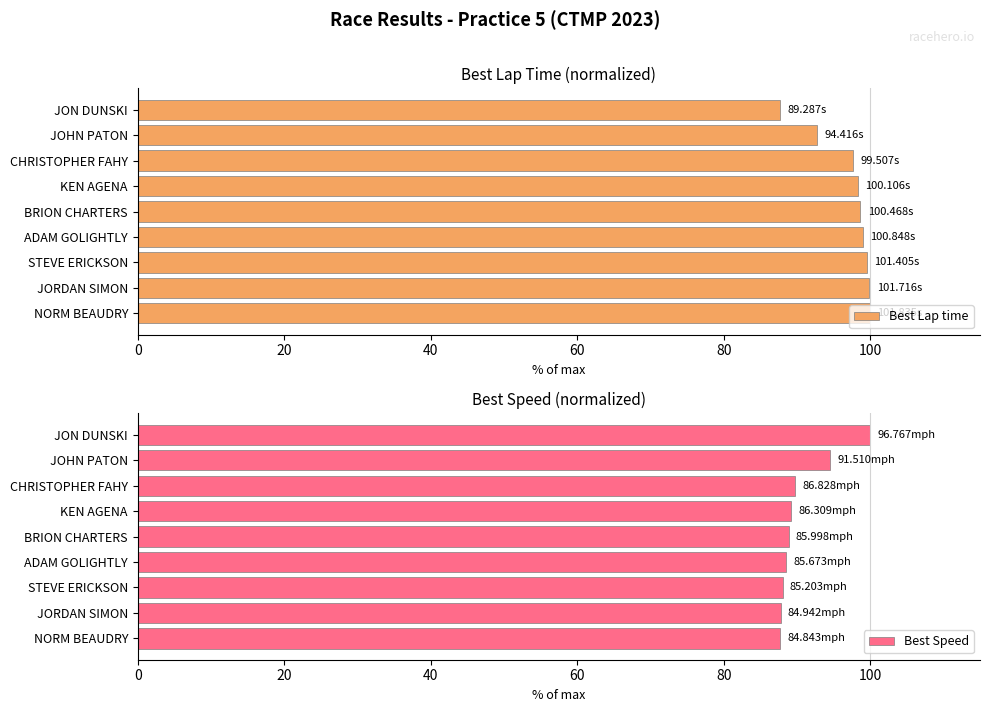

Reading left to right, extract all data points from this chart.

Best Lap time: 87.7	92.7	97.7	98.3	98.7	99.0	99.6	99.9	100.0
Best Speed: 100.0	94.6	89.7	89.2	88.9	88.5	88.0	87.8	87.7